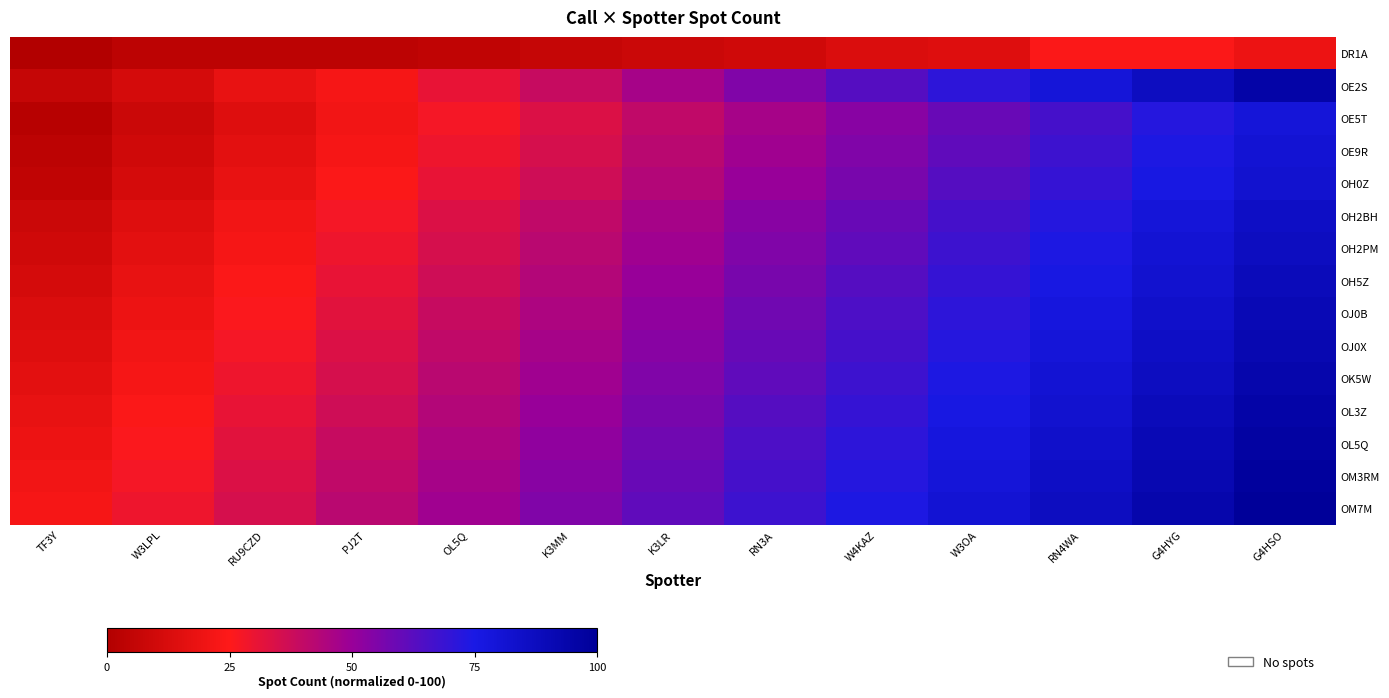

At how many categories does at least one series exceed 76?

4